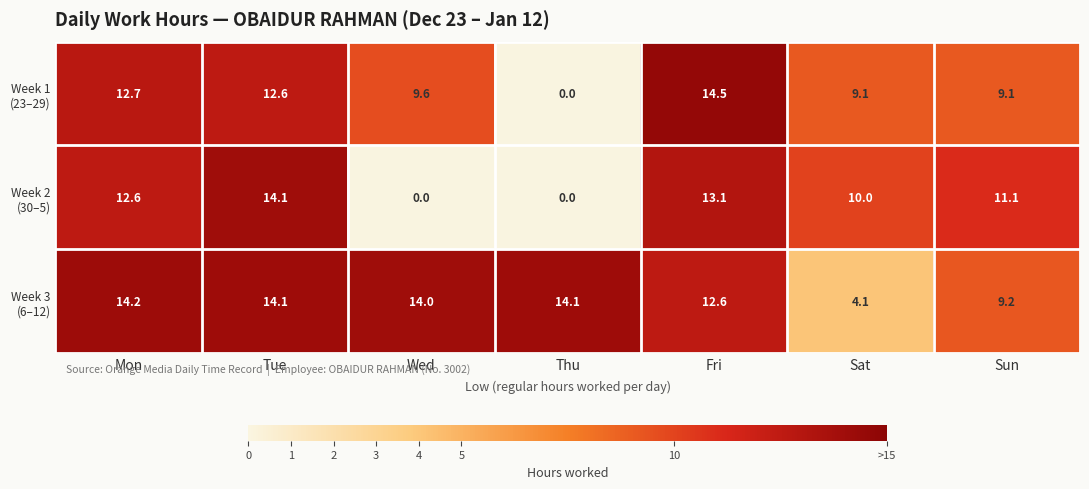

What is the difference between the highest and lowest values at Thu?

14.1